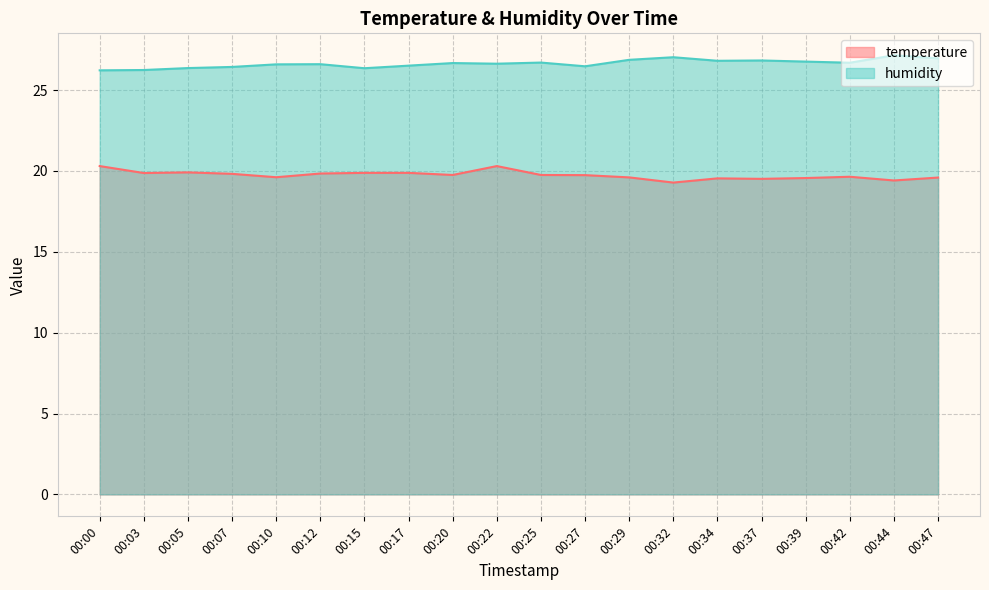

What is the difference between the highest and lowest values at 00:03?

6.4